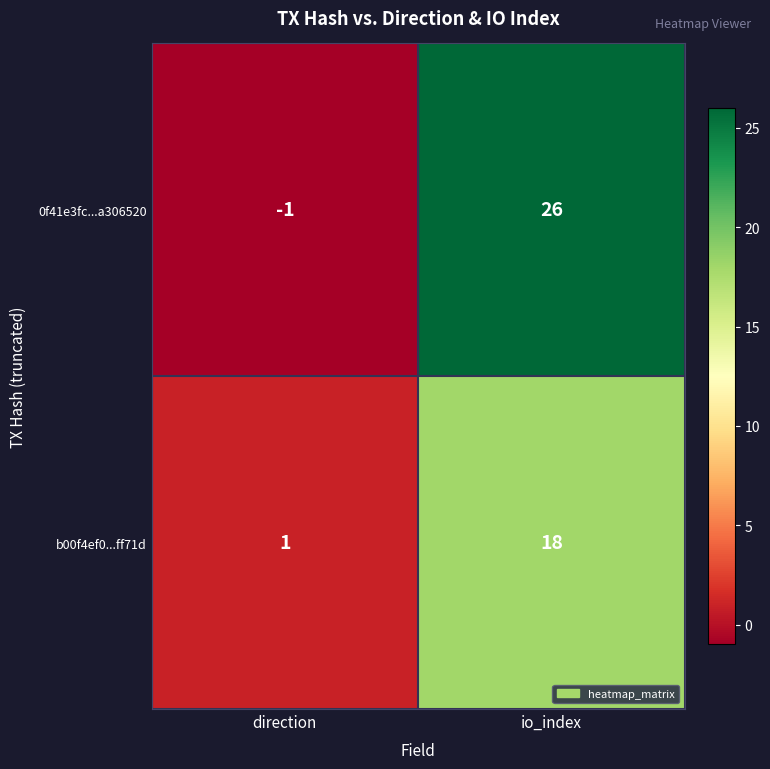

Rank the series by their maximum value, from highest to lowest.

0f41e3fc...a306520, b00f4ef0...ff71d